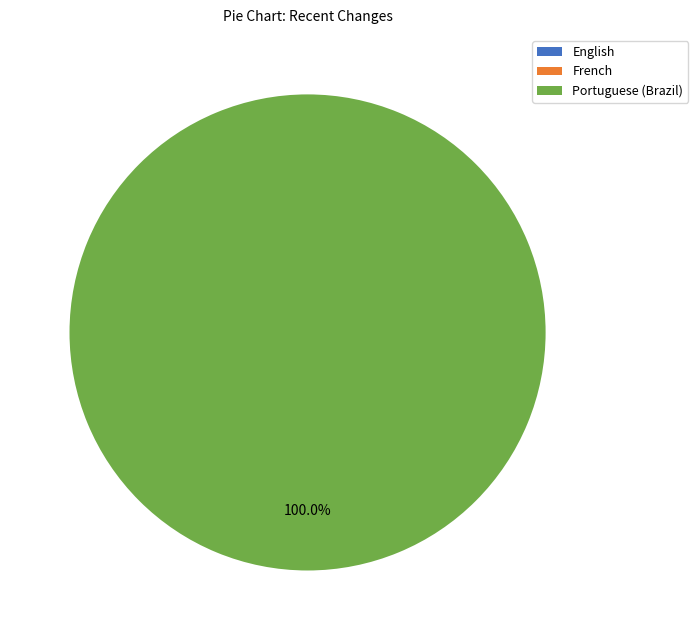

Rank the categories by value from highest to lowest.

Portuguese (Brazil), English, French